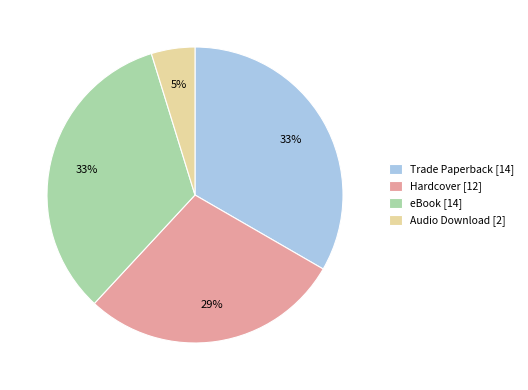

To the nearest percent, what percentage of the pie is eBook?

33%